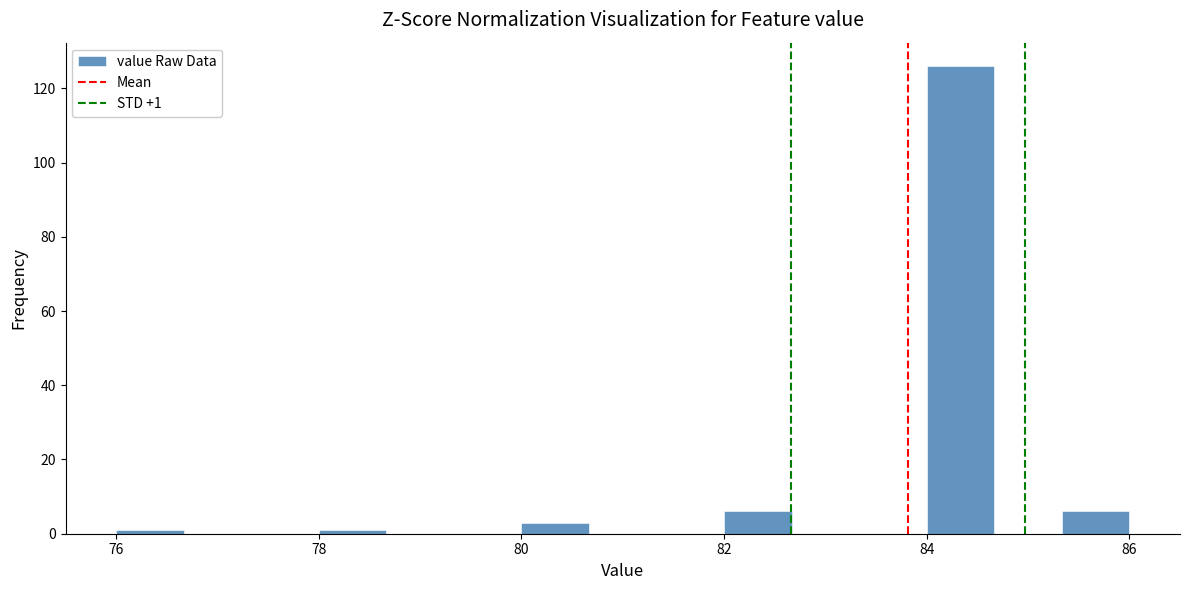

Around what value on the x-axis is the tallest bar? Give the approximate position of its centre, as read against the axis.

84.4